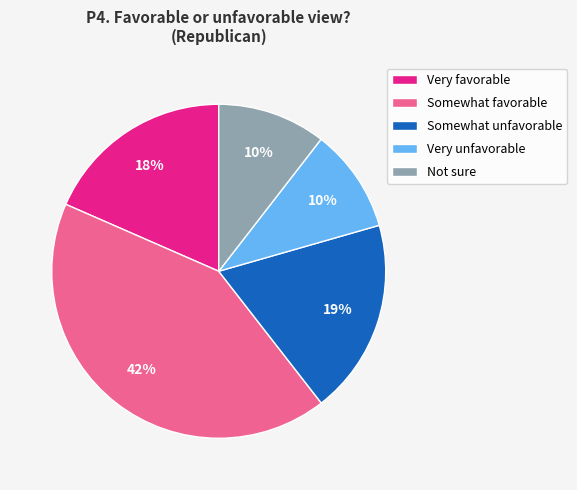

Is there a majority slice in this chart?

No